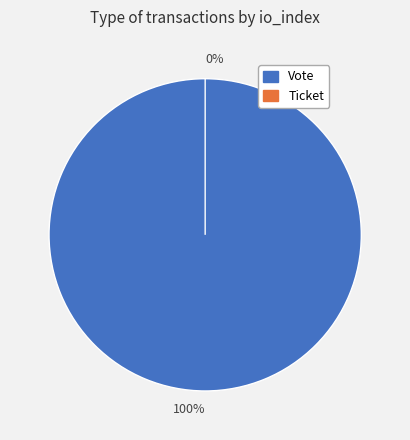

True or false: Ticket accounts for 1% of the total.

False